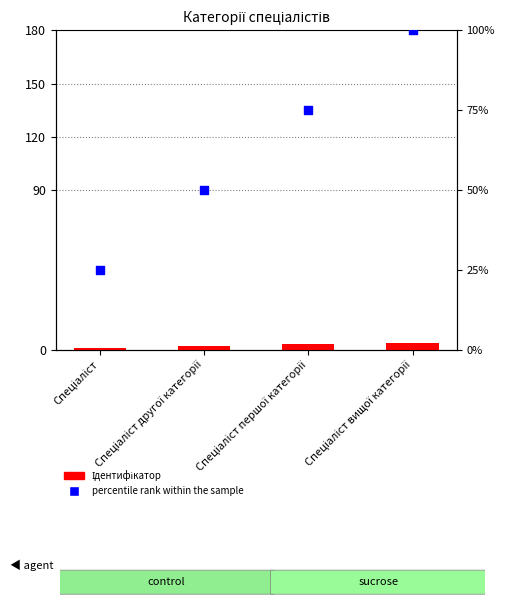

What is the total value across all series at Спеціаліст першої категорії?

78